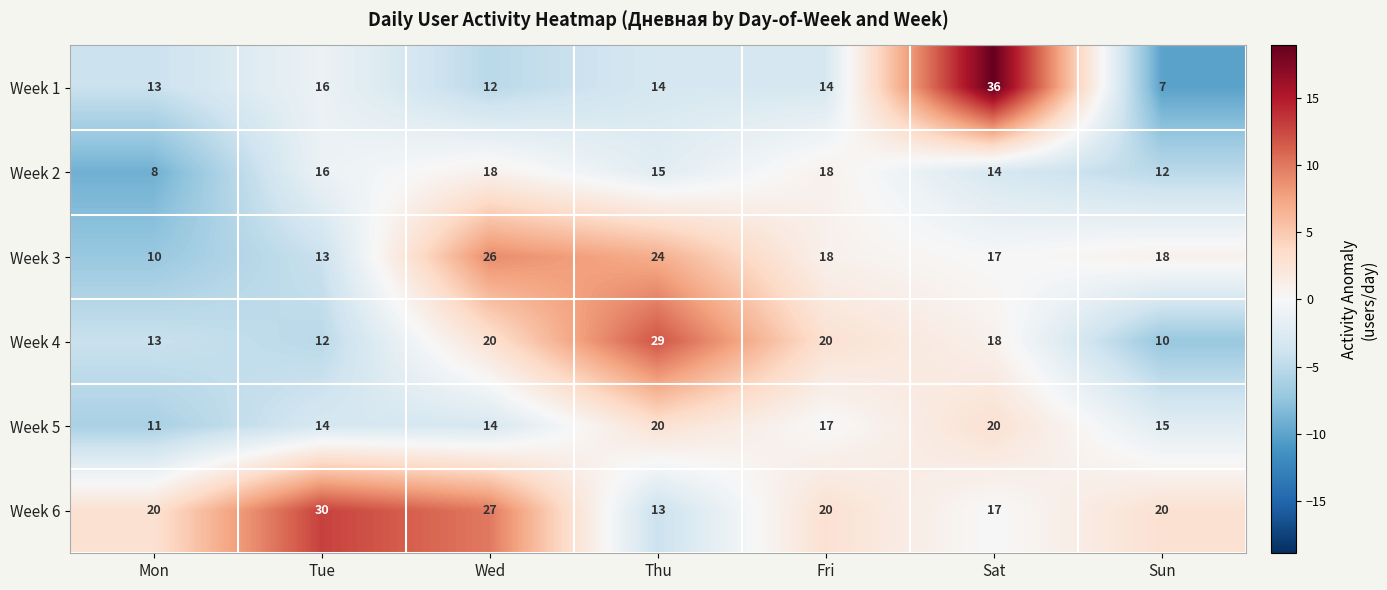

How many categories are shown in the chart?

7